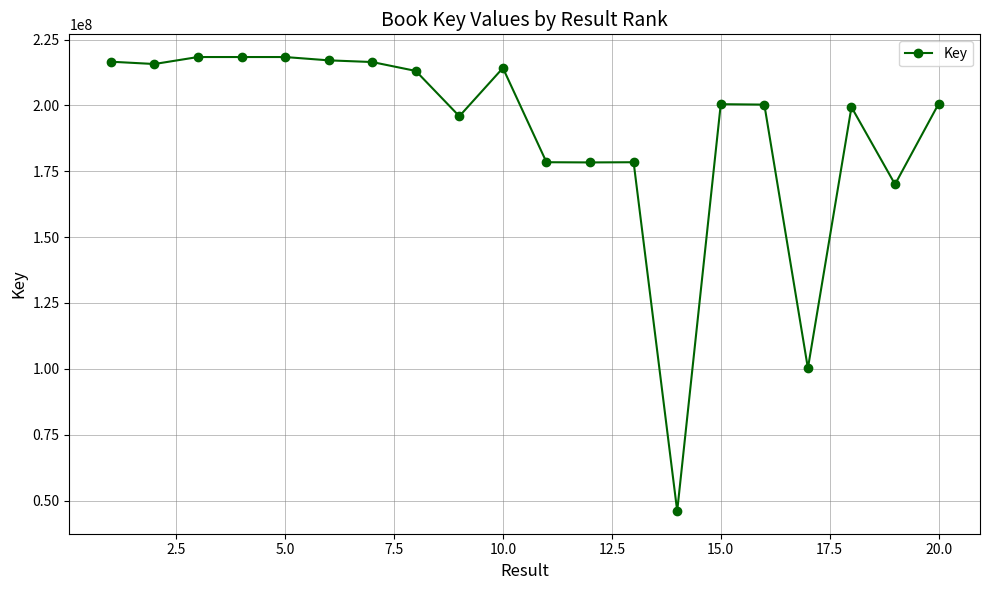

What is the average value?

189813157